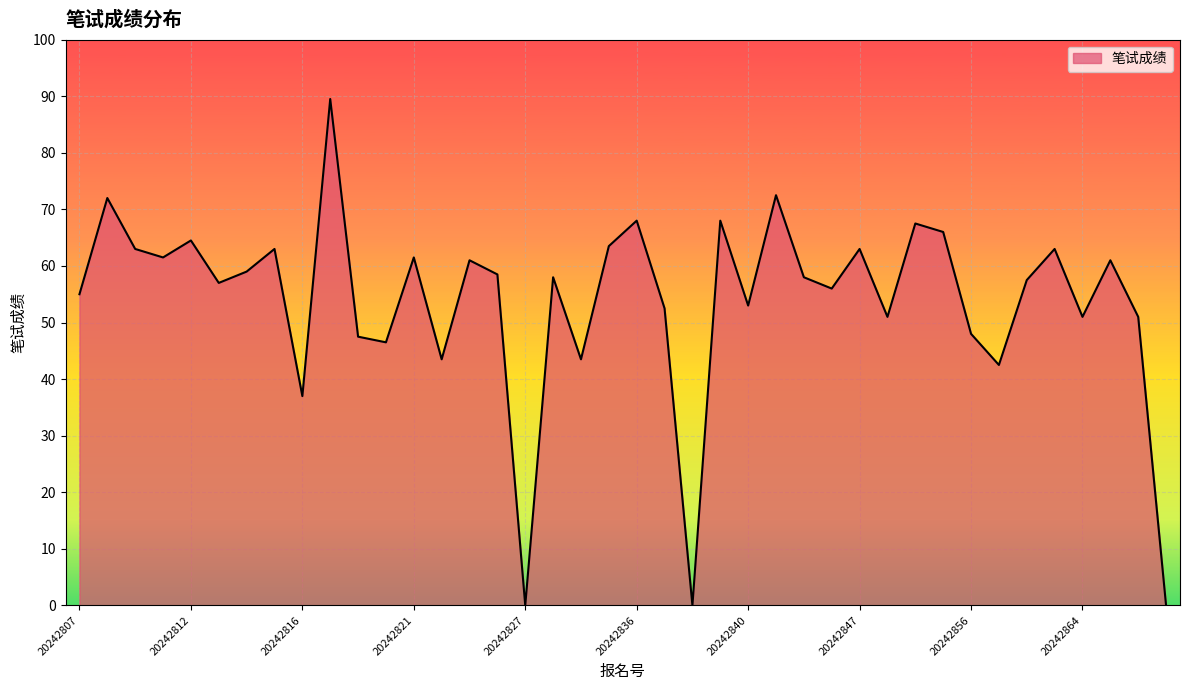

What is the difference between the maximum and minimum values?

89.5